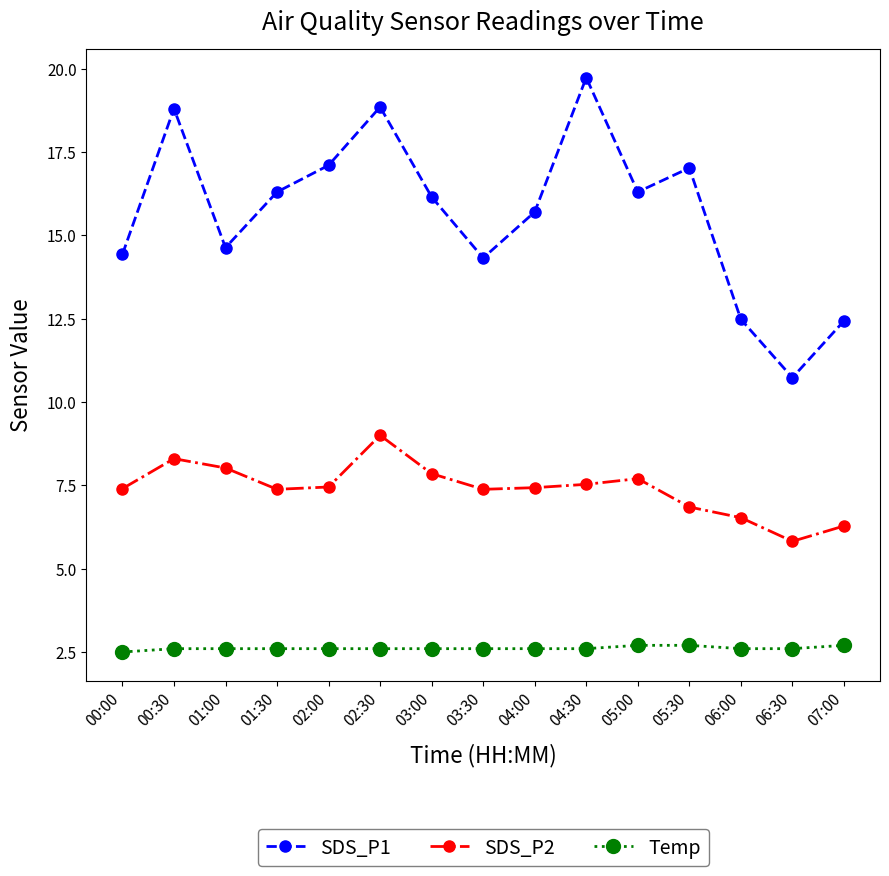

Where is the first local maximum for SDS_P1?

00:30